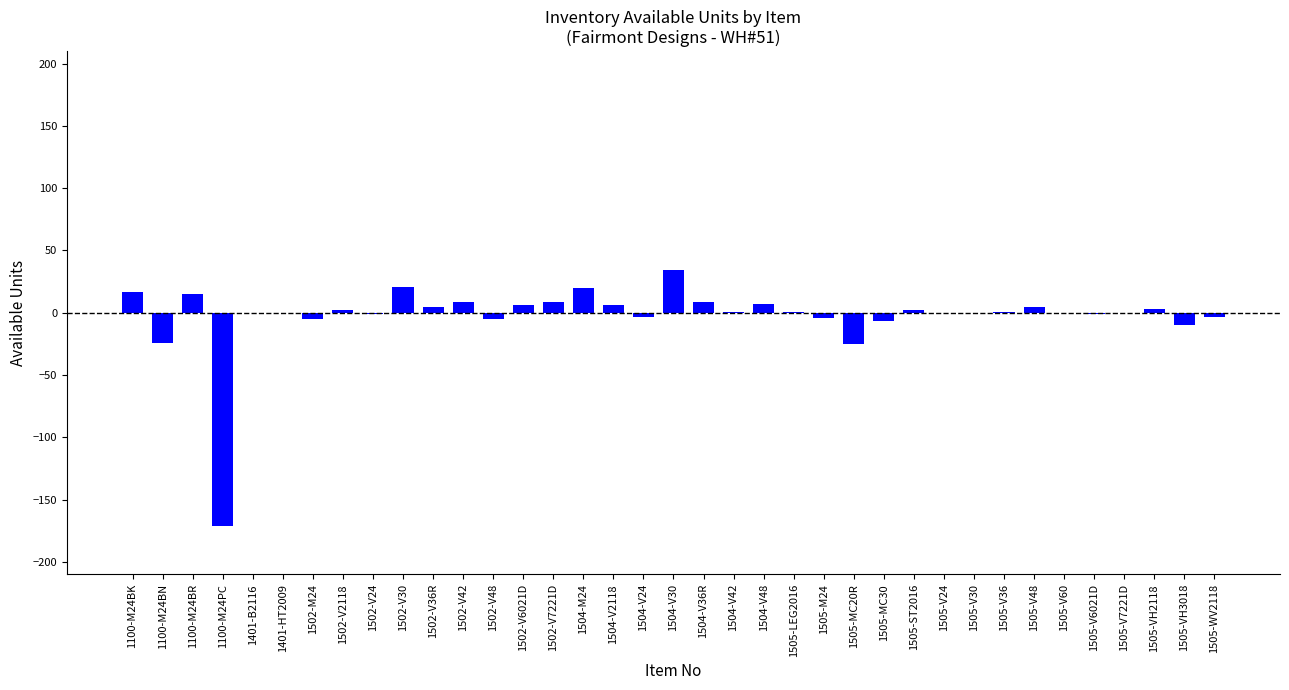

How many series are shown in this chart?

1